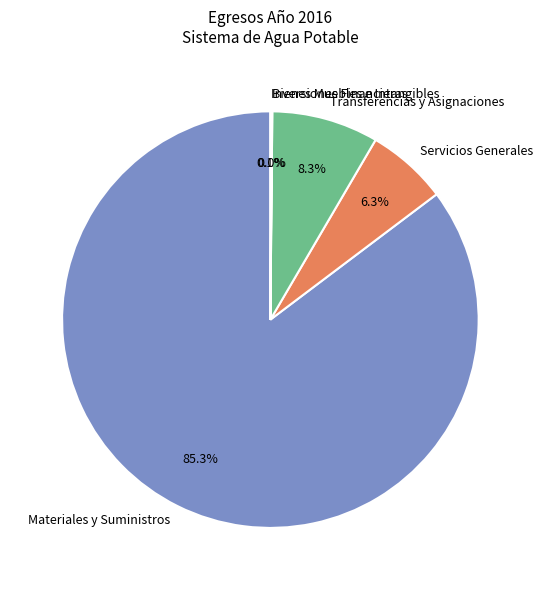

Which category has the biggest portion of the pie?

Materiales y Suministros